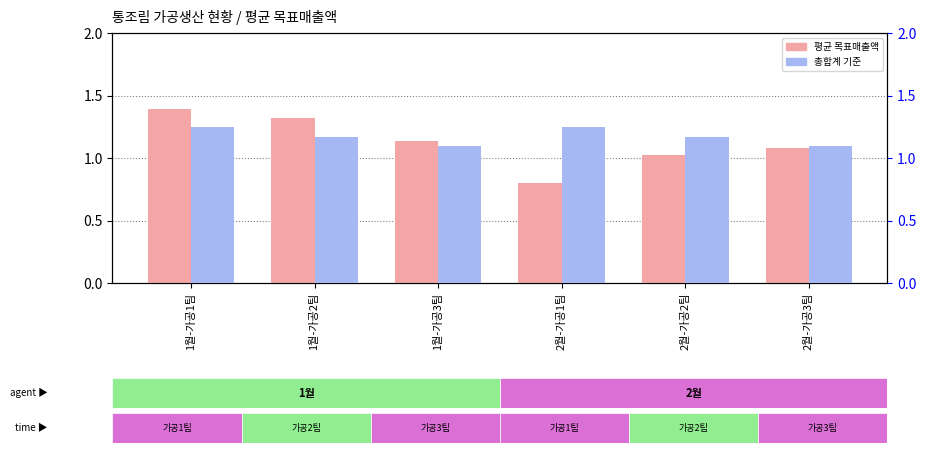

Which series has the largest total across all categories?

총합계 기준